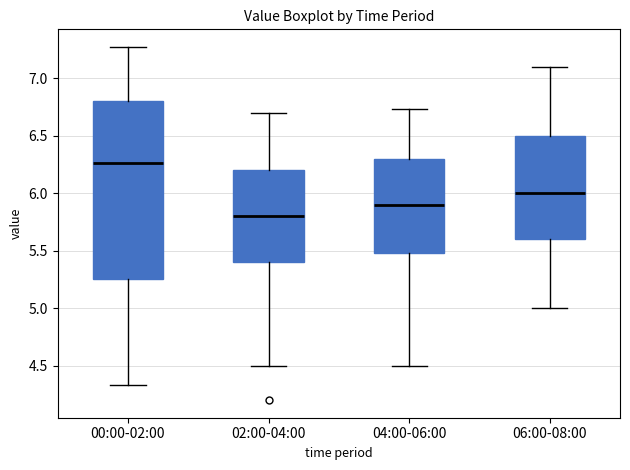

Reading left to right, transcribe this box plot: for each box, give where its median line is, the range the box spans, and where its two whiskers end, as read against the y-axis. The values are not printed on the chart, so give them approximately, as read against the axis.

00:00-02:00: median 6.25, box 5.25 to 6.80, whiskers 4.35 to 7.25
02:00-04:00: median 5.80, box 5.40 to 6.20, whiskers 4.50 to 6.70
04:00-06:00: median 5.90, box 5.50 to 6.30, whiskers 4.50 to 6.75
06:00-08:00: median 6.00, box 5.60 to 6.50, whiskers 5.00 to 7.10